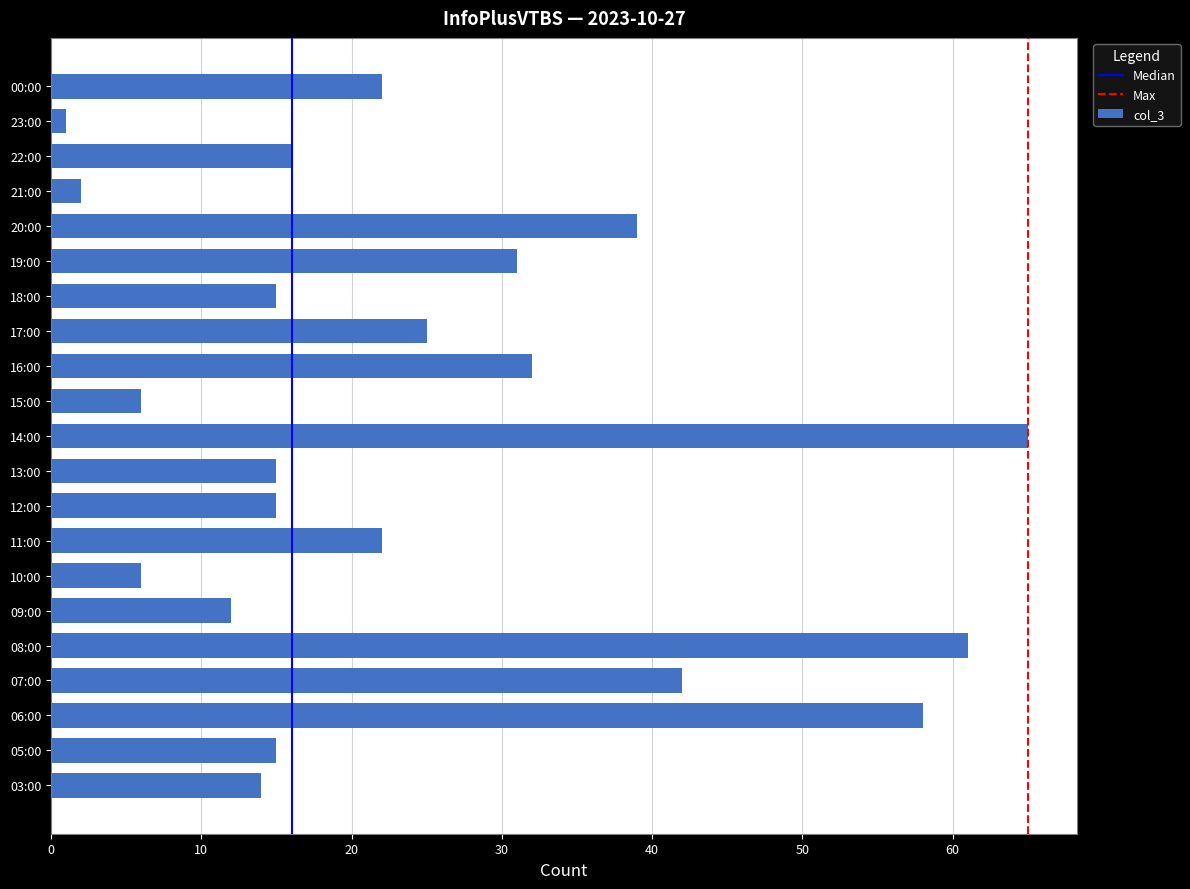

How many data points are less than 16?

10